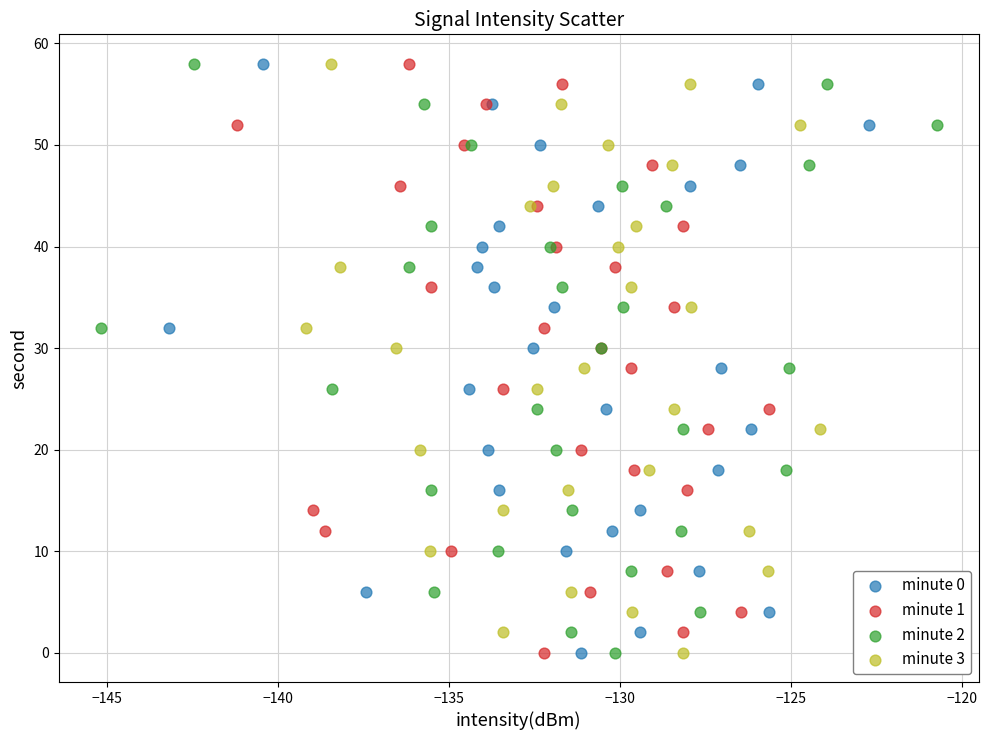

What are all the series names shown in the legend?

minute 0, minute 1, minute 2, minute 3